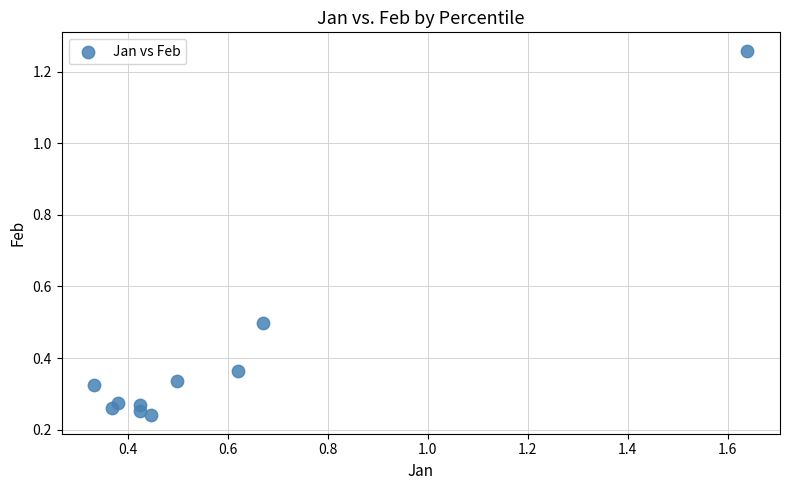

What is the average X value?

0.6